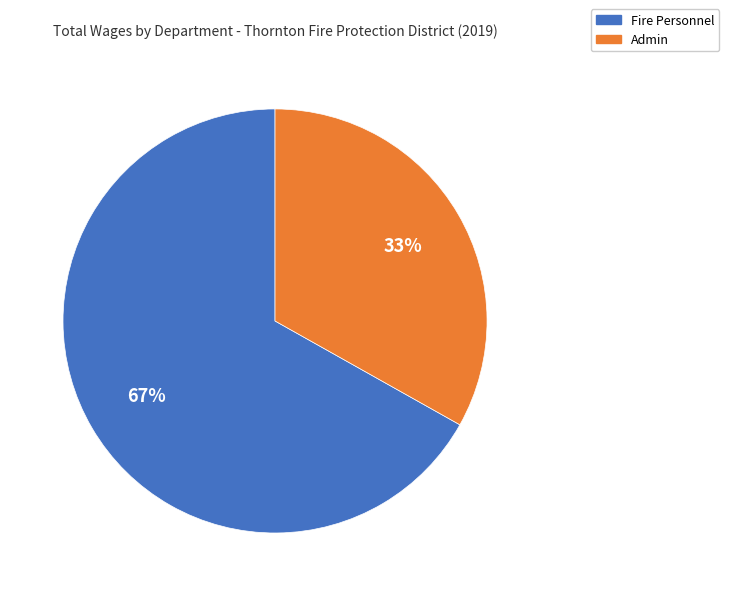

How many segments does this pie chart have?

2